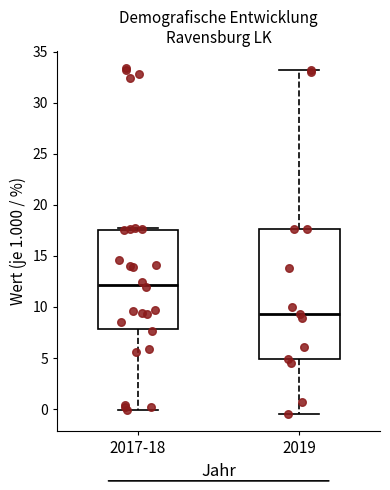

Which box has the lowest median line?

2019